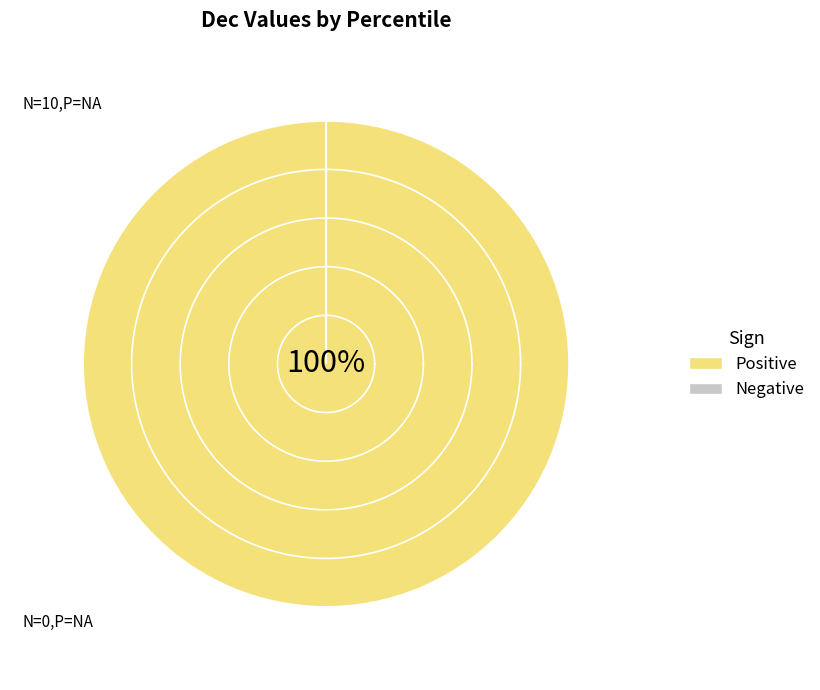

Count the number of slices in the pie.

10